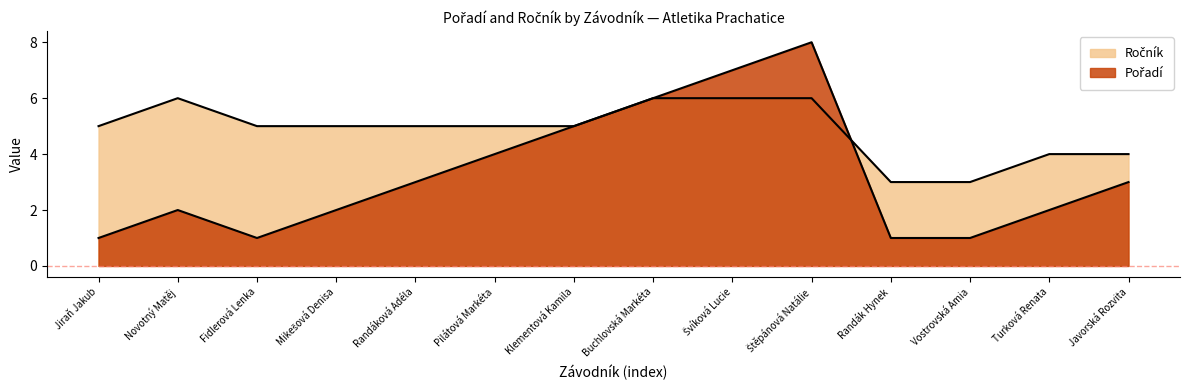

Is it true that Pořadí equals 1 at Mikešová Denisa?

False